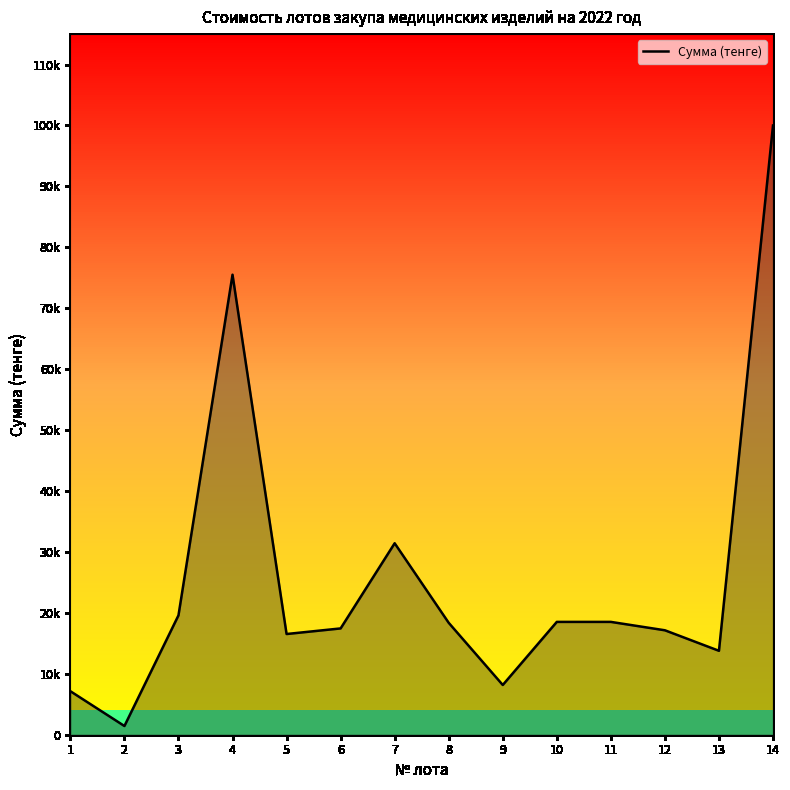

How many data points does each series have?

14